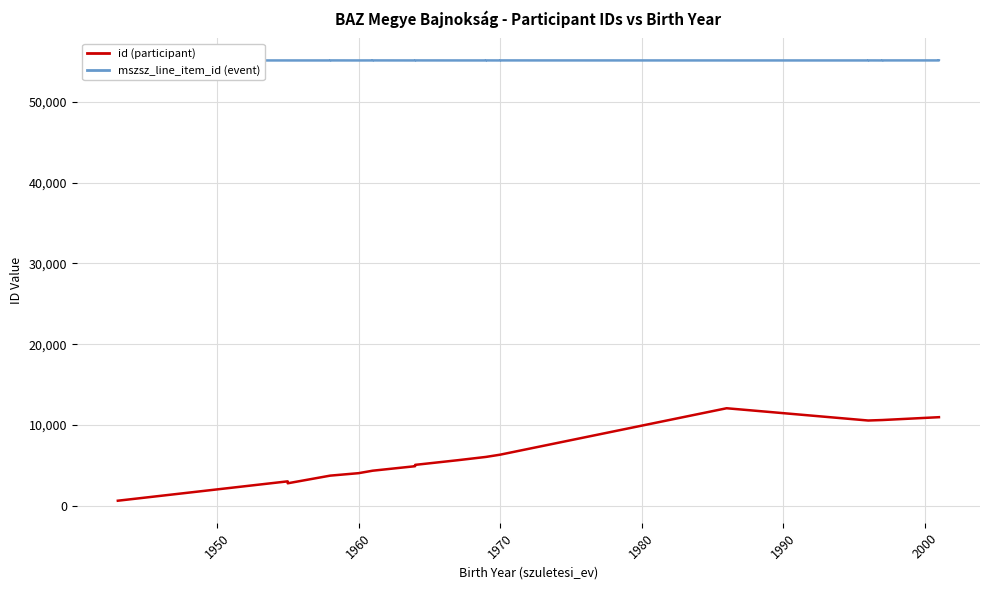

Rank the series by their average value, from highest to lowest.

mszsz_line_item_id, id